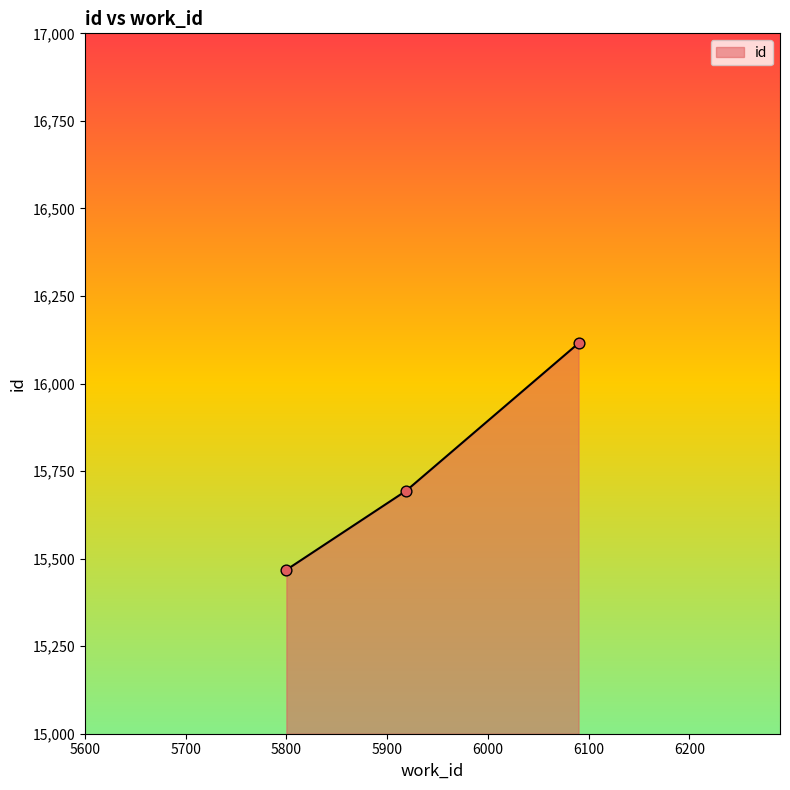

What is the minimum value shown in the chart?

15468